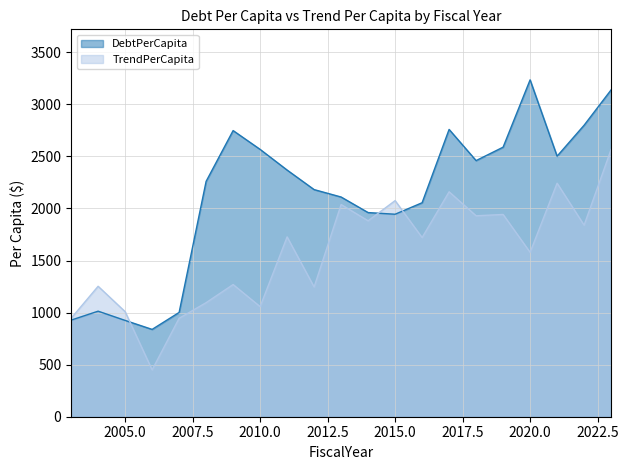

Rank the series at 2022 from highest to lowest value.

DebtPerCapita, TrendPerCapita